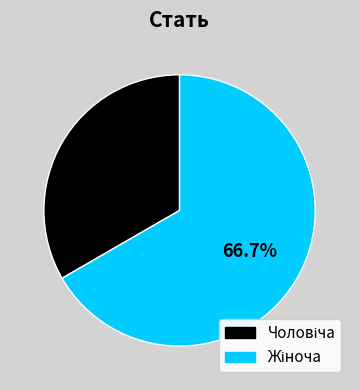

Is there any slice that represents more than half of the pie?

Yes